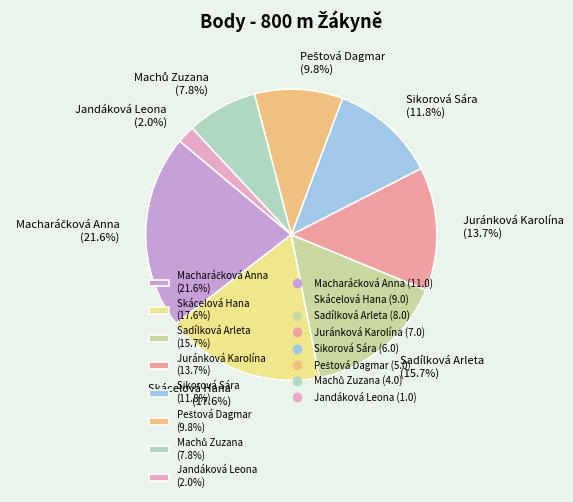

Is Juránková Karolína (13.7%) the majority of the pie?

No